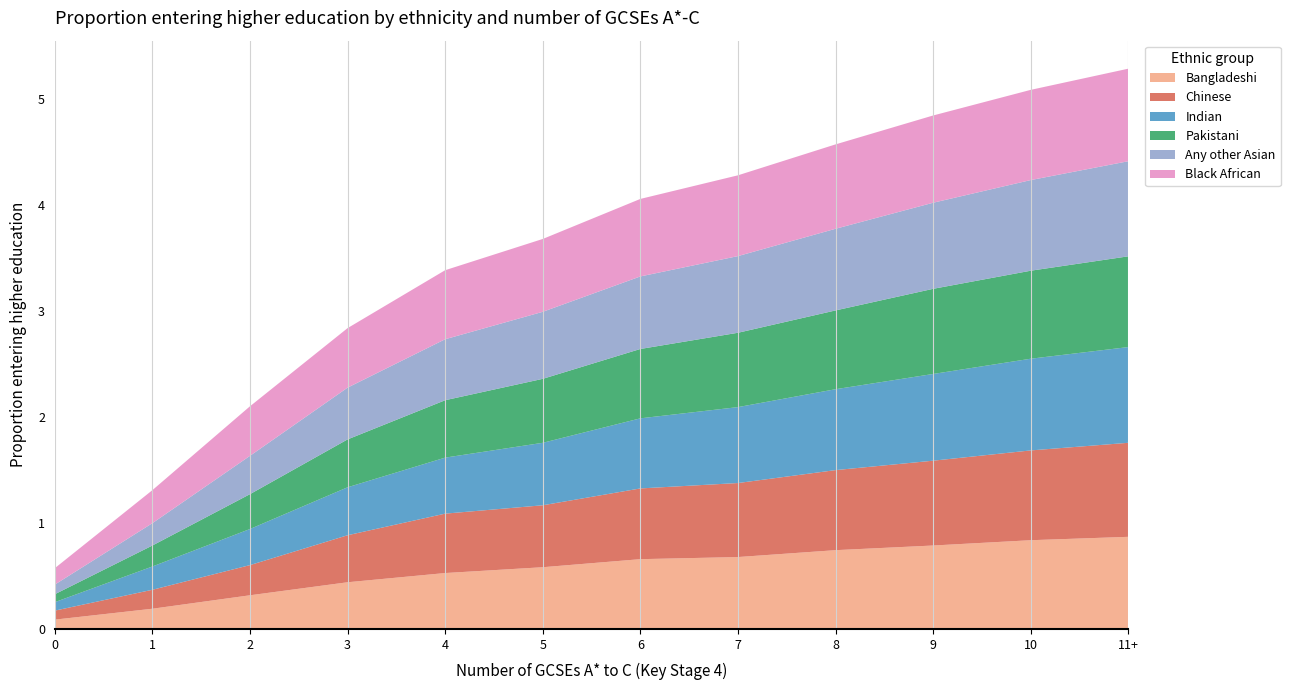

Reading left to right, extract all data points from this chart.

Bangladeshi: 0=0.1	1=0.2	2=0.3	3=0.4	4=0.5	5=0.6	6=0.7	7=0.7	8=0.7	9=0.8	10=0.8	11+=0.9
Chinese: 0=0.1	1=0.2	2=0.3	3=0.4	4=0.6	5=0.6	6=0.7	7=0.7	8=0.8	9=0.8	10=0.8	11+=0.9
Indian: 0=0.1	1=0.2	2=0.3	3=0.5	4=0.5	5=0.6	6=0.7	7=0.7	8=0.8	9=0.8	10=0.9	11+=0.9
Pakistani: 0=0.1	1=0.2	2=0.3	3=0.5	4=0.5	5=0.6	6=0.7	7=0.7	8=0.7	9=0.8	10=0.8	11+=0.9
Any other Asian: 0=0.1	1=0.2	2=0.4	3=0.5	4=0.6	5=0.6	6=0.7	7=0.7	8=0.8	9=0.8	10=0.9	11+=0.9
Black African: 0=0.2	1=0.3	2=0.5	3=0.6	4=0.7	5=0.7	6=0.7	7=0.8	8=0.8	9=0.8	10=0.9	11+=0.9